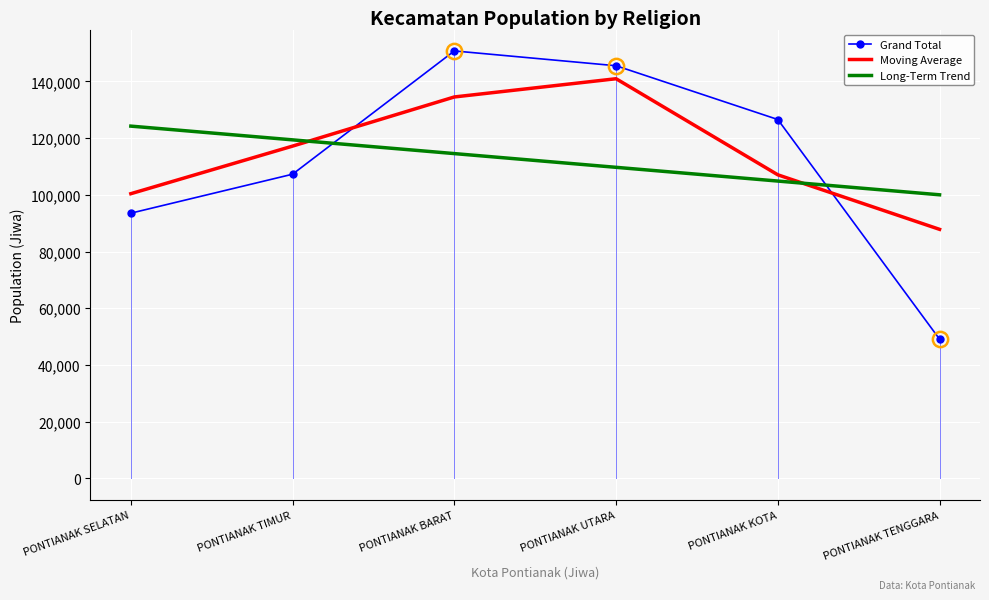

What is the smallest value displayed?

49097.0